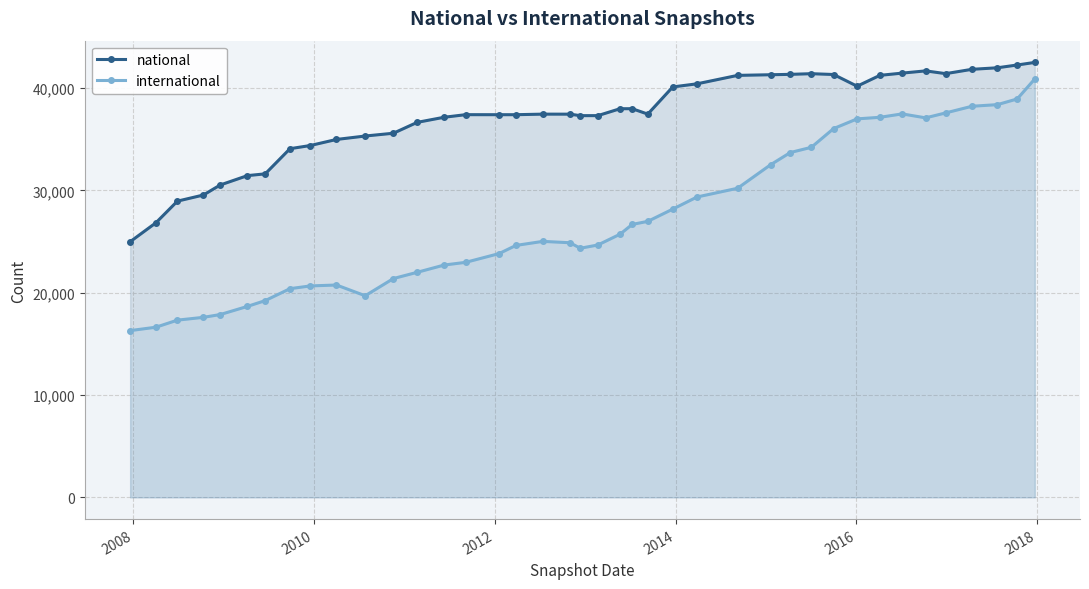

What is the average value of the international series?

27194